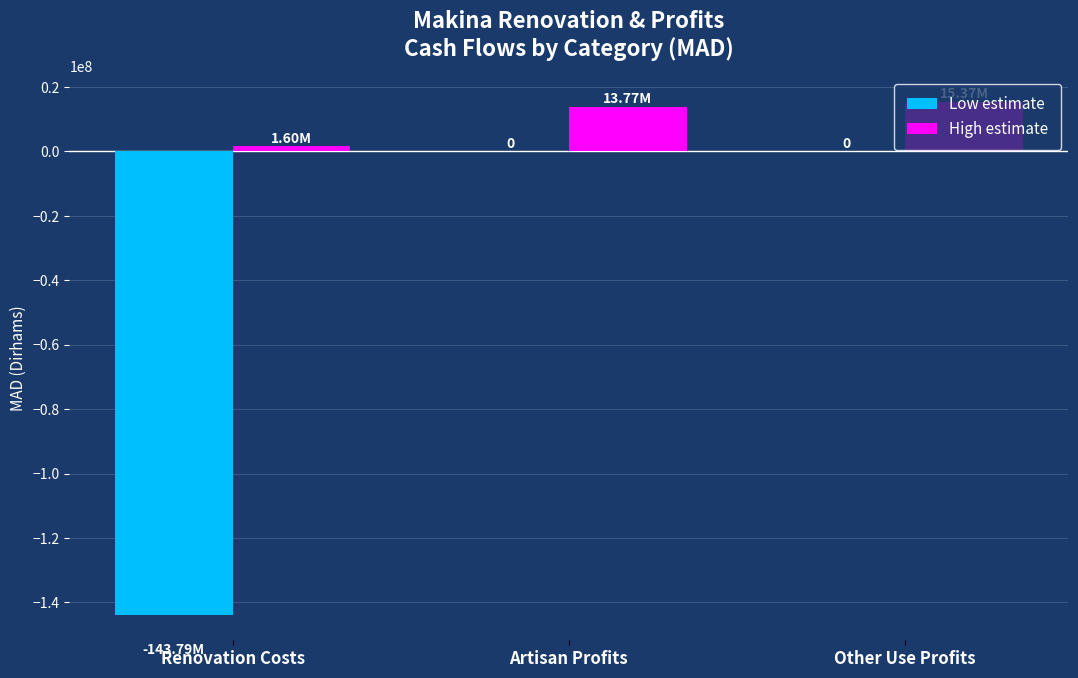

Is the value of High estimate at Other Use Profits greater than the value of Low estimate at Other Use Profits?

Yes